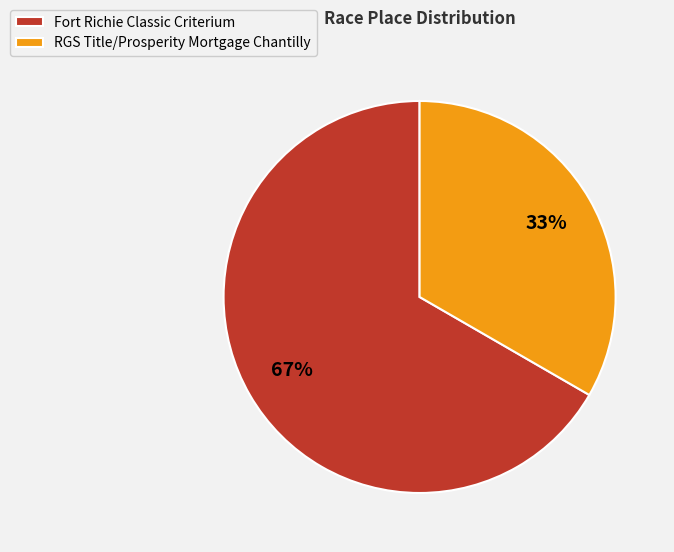

Count the number of slices in the pie.

2